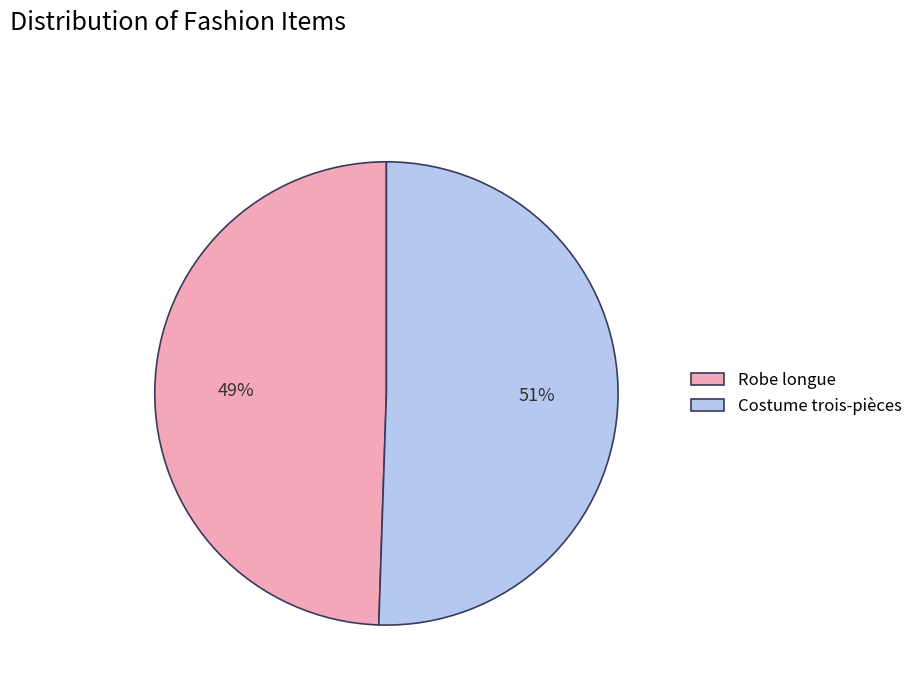

Which category has the smallest portion of the pie?

Robe longue